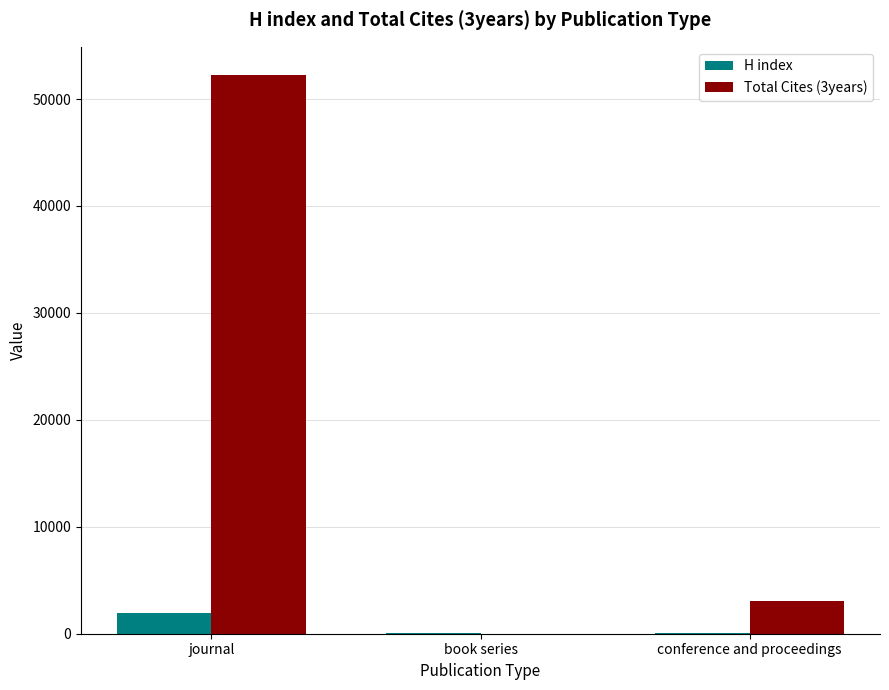

What is the sum of all H index values?

2080